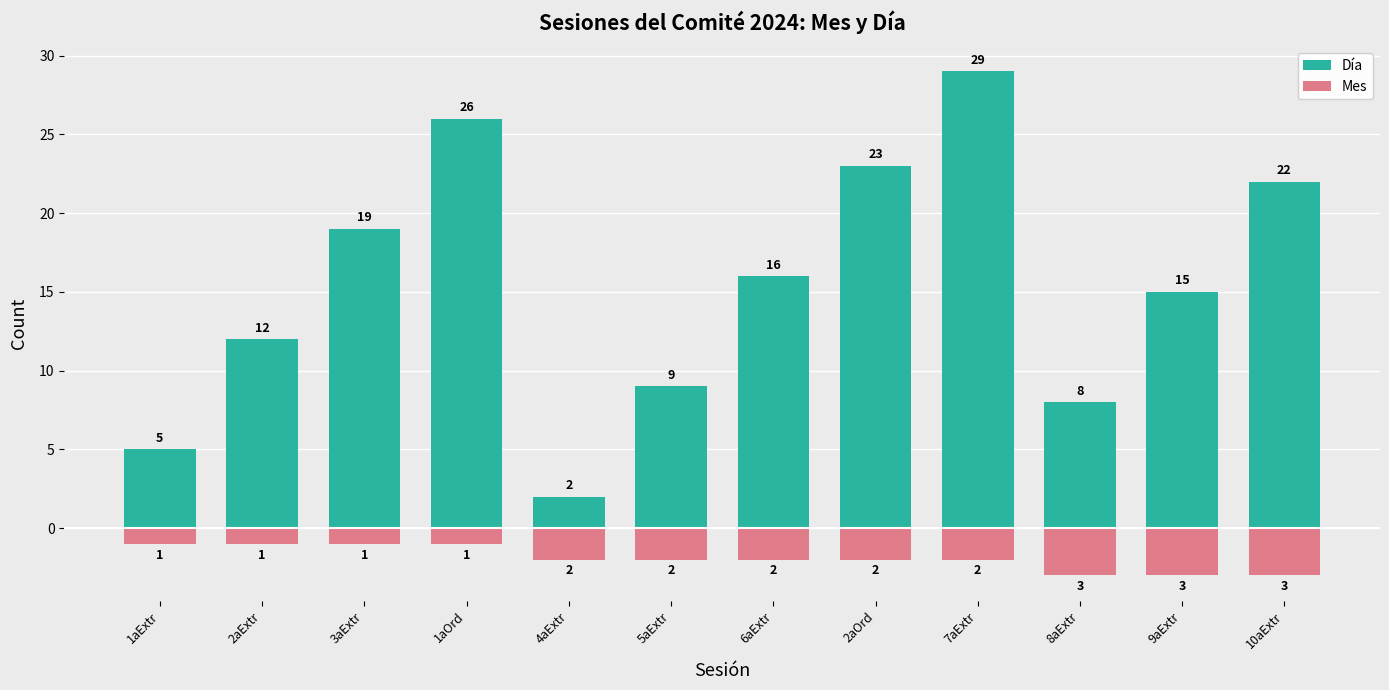

What is the label of the 7th bar from the left?

6aExtr